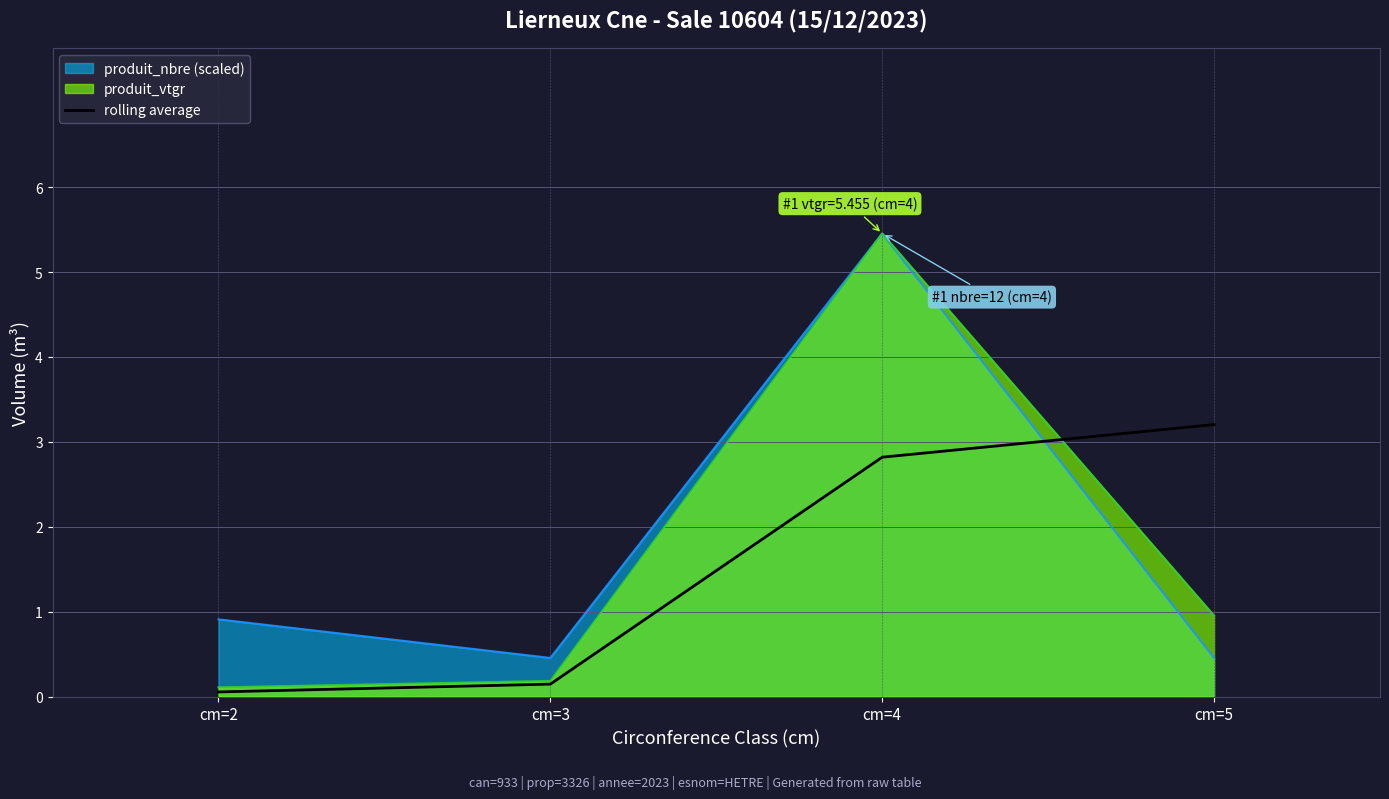

The value of rolling average at cm=4 is 1.5. True or false?

False